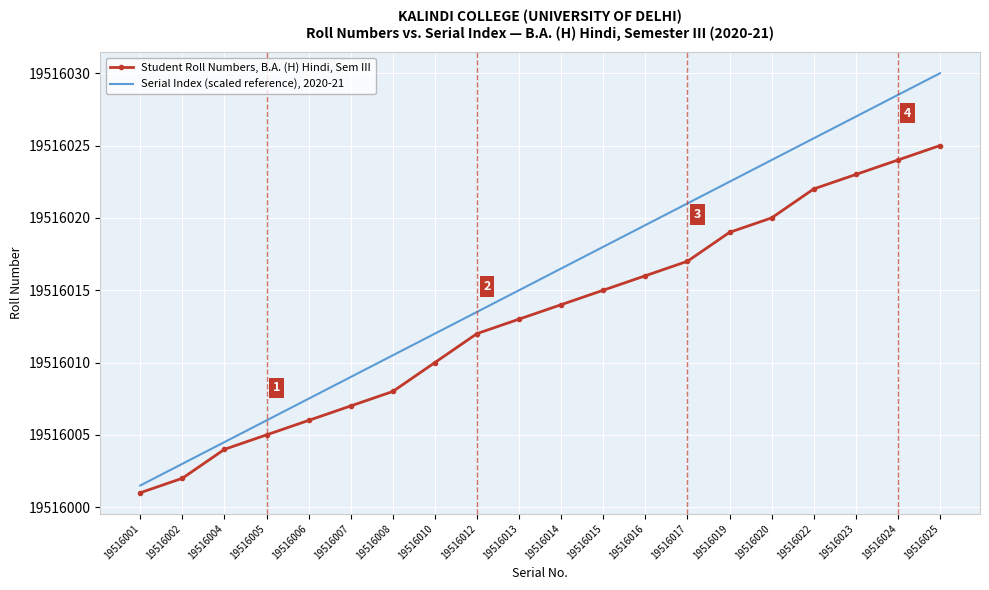

Where is Student Roll Numbers, B.A. (H) Hindi, Sem III nearest to the value 19516013?

19516013